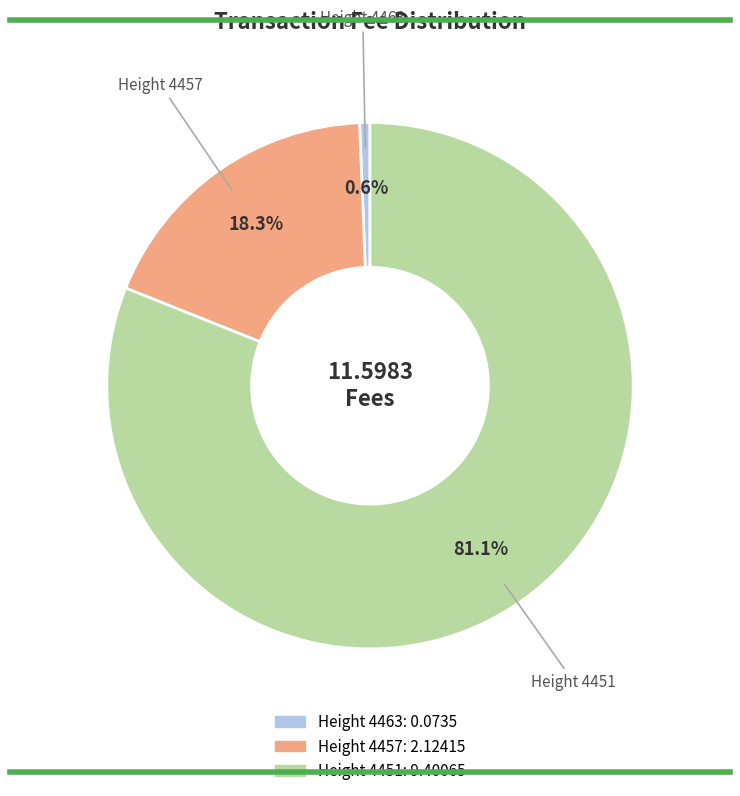

Is it true that Height 4451 is 81% of the pie?

True